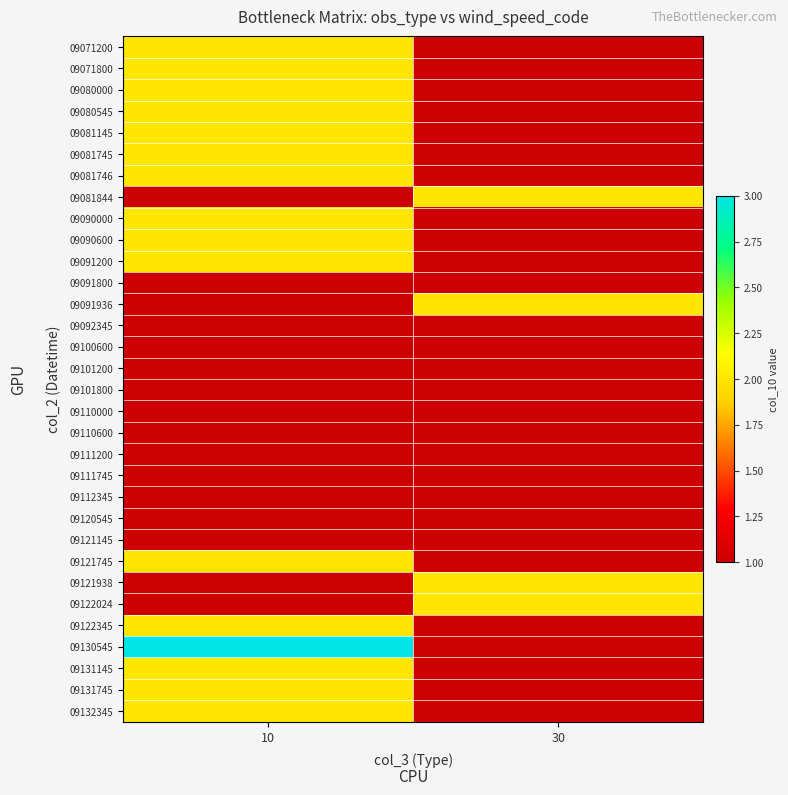

True or false: 09101800 has a value of 1.0 at 10.

True